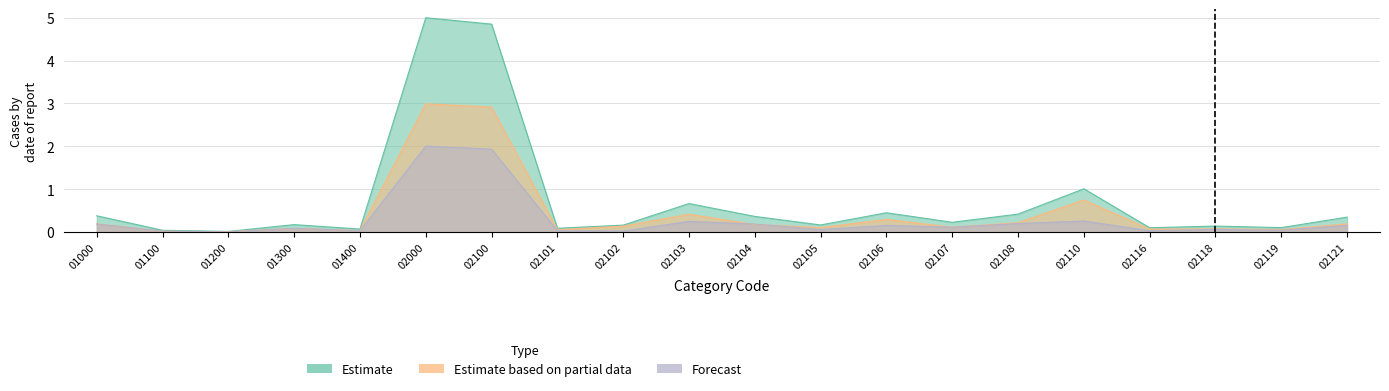

Reading left to right, extract all data points from this chart.

Estimate: 0.4	0.0	0.0	0.2	0.1	5.0	4.9	0.1	0.2	0.7	0.4	0.2	0.5	0.2	0.4	1.0	0.1	0.1	0.1	0.4
Estimate based on partial data: 0.2	0.0	0.0	0.1	0.0	3.0	2.9	0.1	0.1	0.4	0.2	0.1	0.3	0.1	0.2	0.8	0.1	0.1	0.1	0.2
Forecast: 0.2	0.0	0.0	0.1	0.0	2.0	1.9	0.0	0.0	0.3	0.2	0.1	0.2	0.1	0.2	0.3	0.0	0.1	0.0	0.2